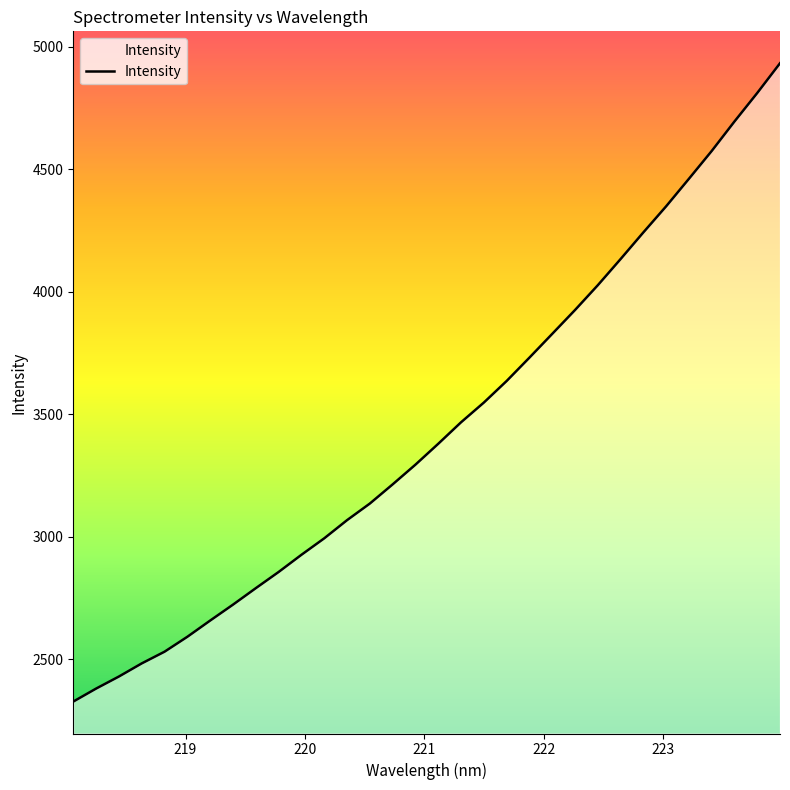

What is the difference between the maximum and minimum values?

2603.9